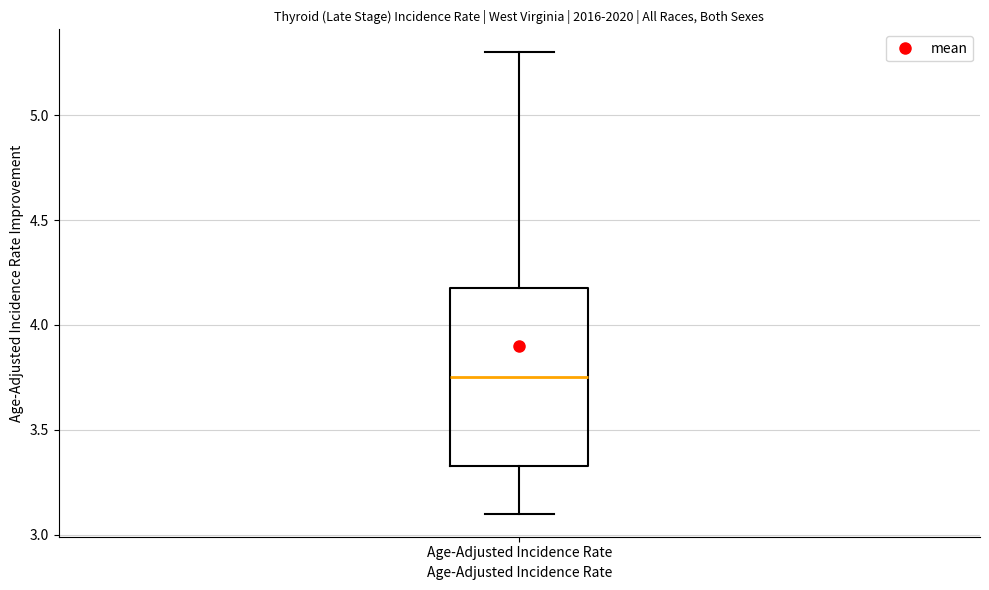

Where does the median line of the box for Age-Adjusted Incidence Rate sit on the y-axis? The values are not printed on the chart, so give them approximately, as read against the axis.

3.75